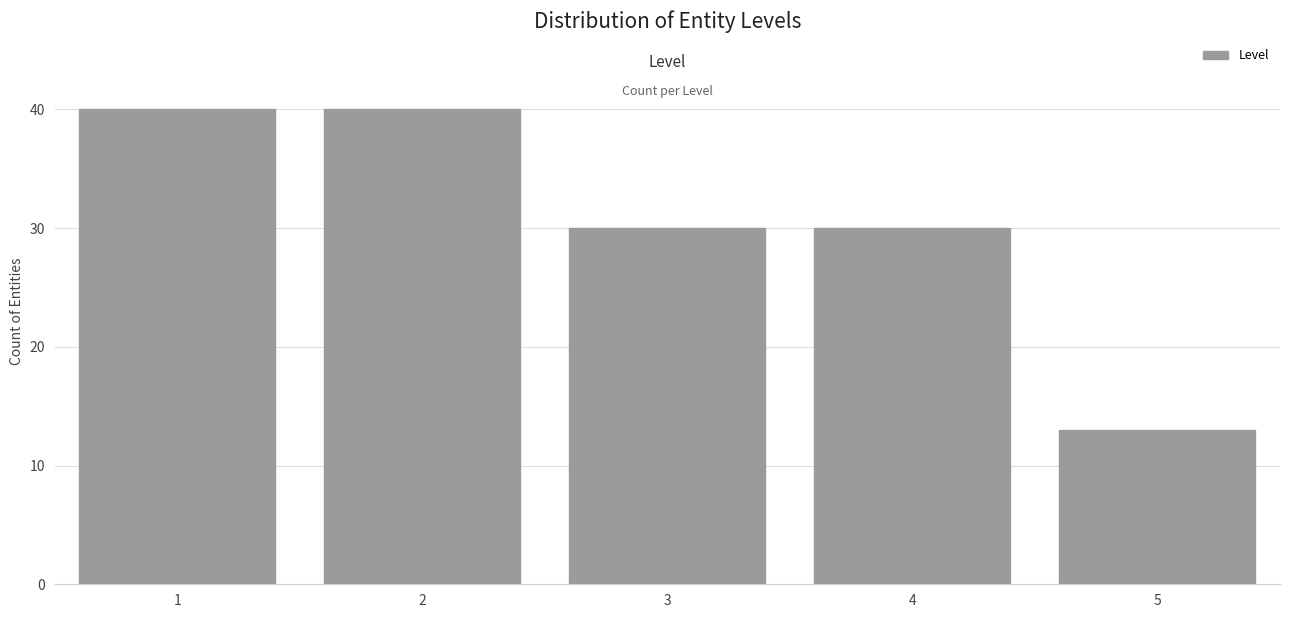

Reading right to left, extract all data points from this chart.

13	30	30	40	40